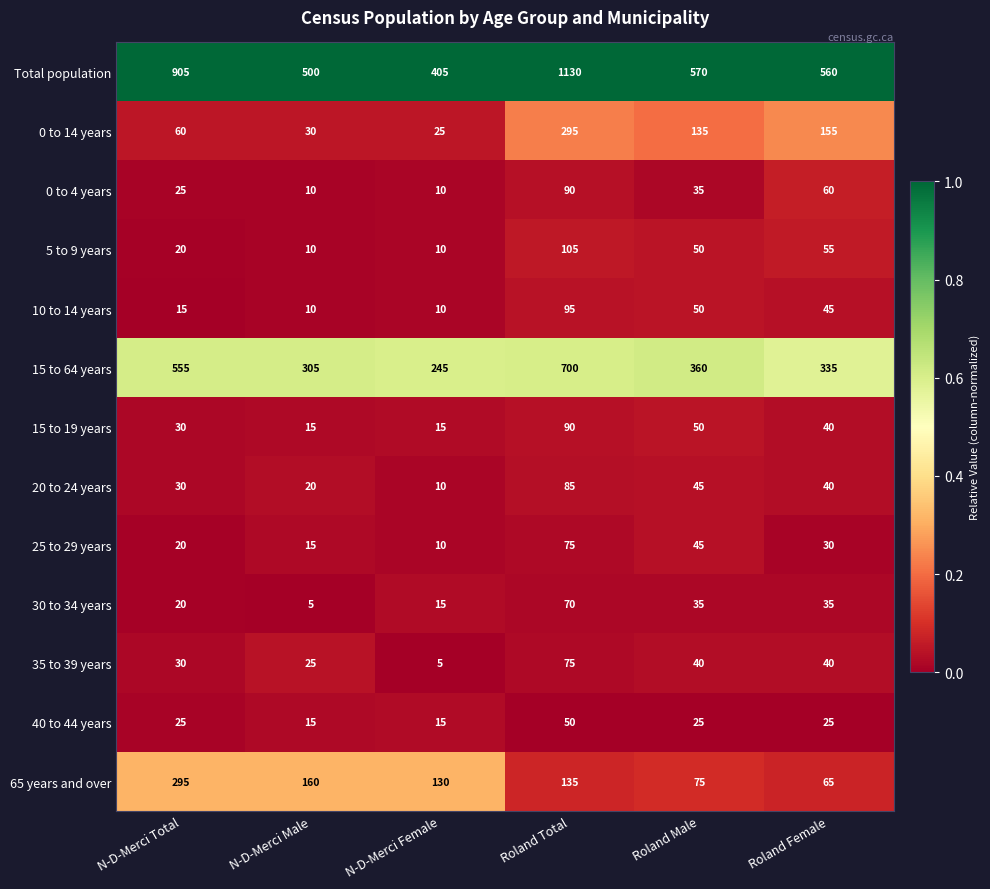

Where is 65 years and over nearest to the value 180?

N-D-Merci Male